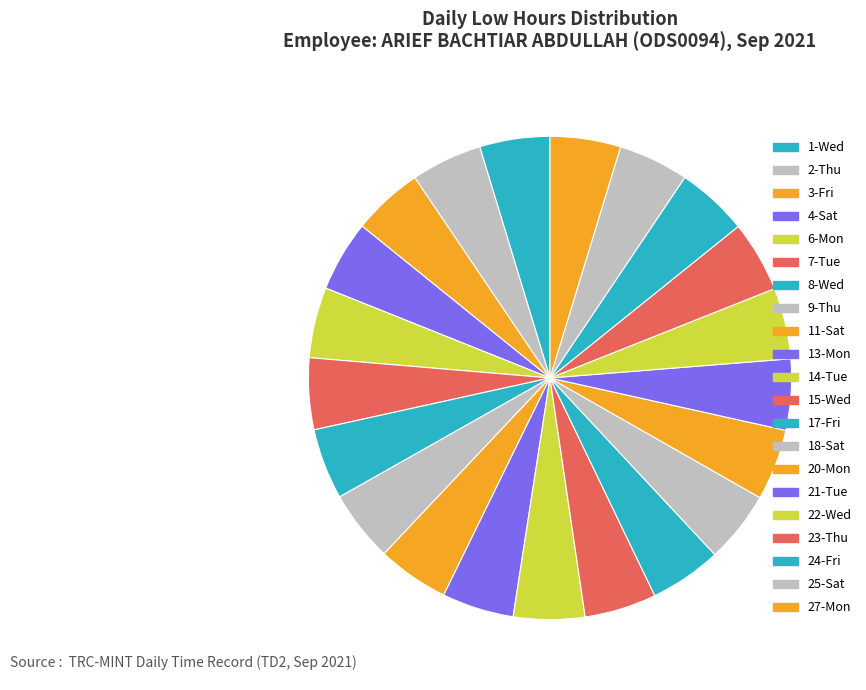

Count the number of slices in the pie.

21